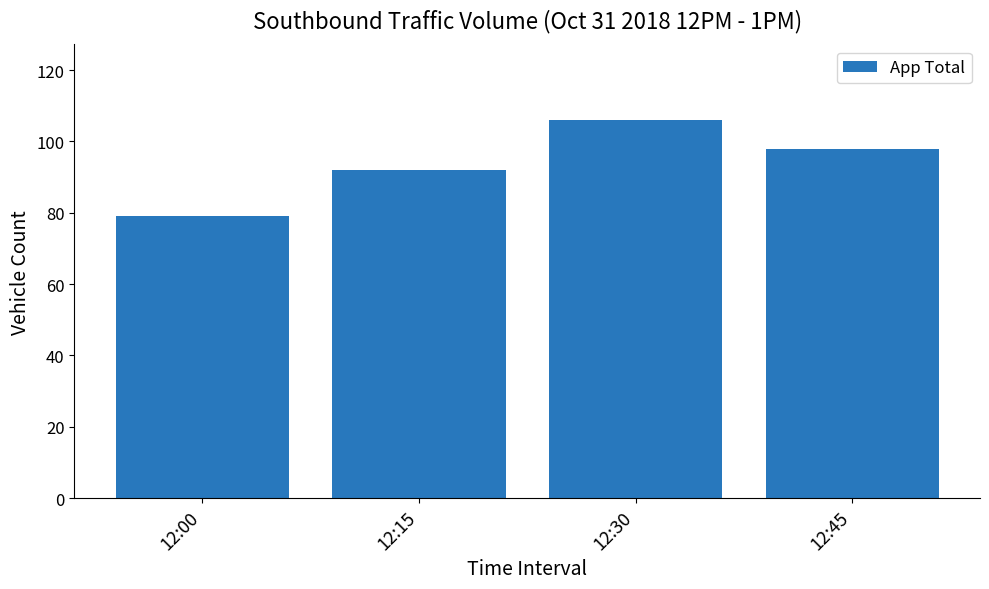

What is the sum of all values?

375